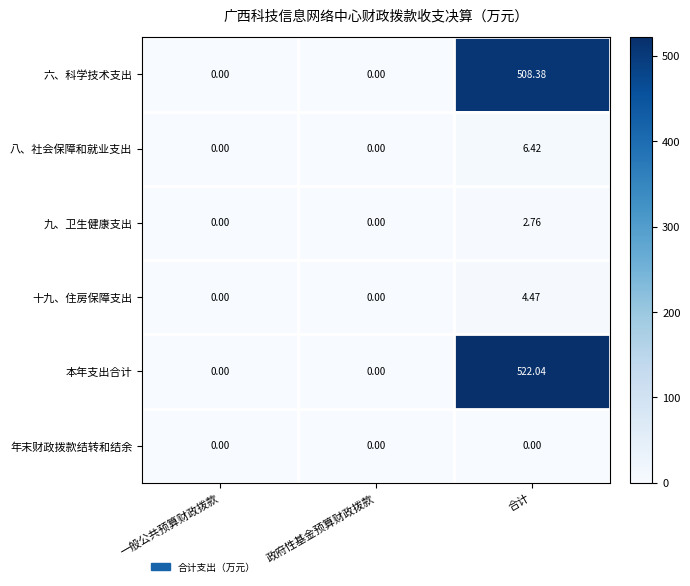

At which label does 八、社会保障和就业支出 reach its peak?

合计